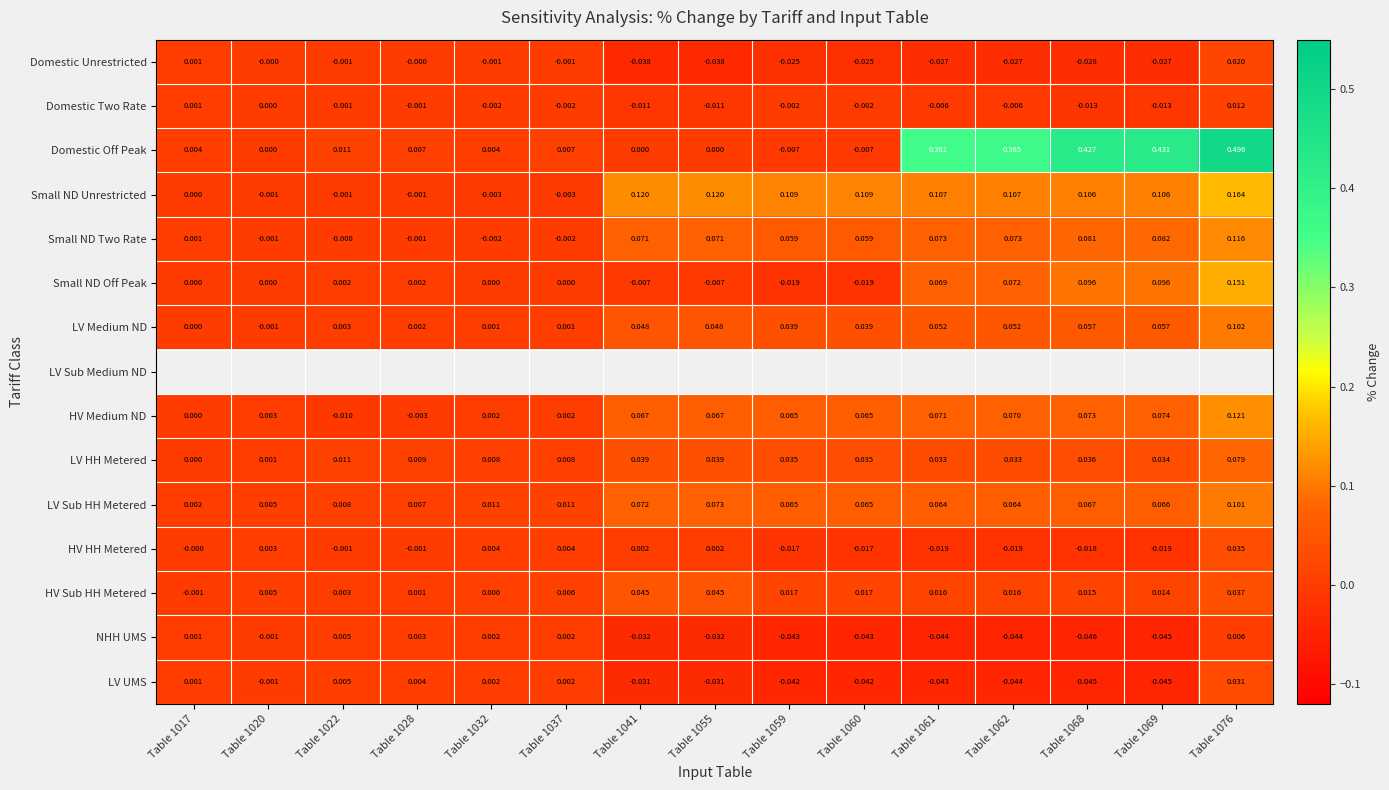

Count the number of data series in this chart.

15